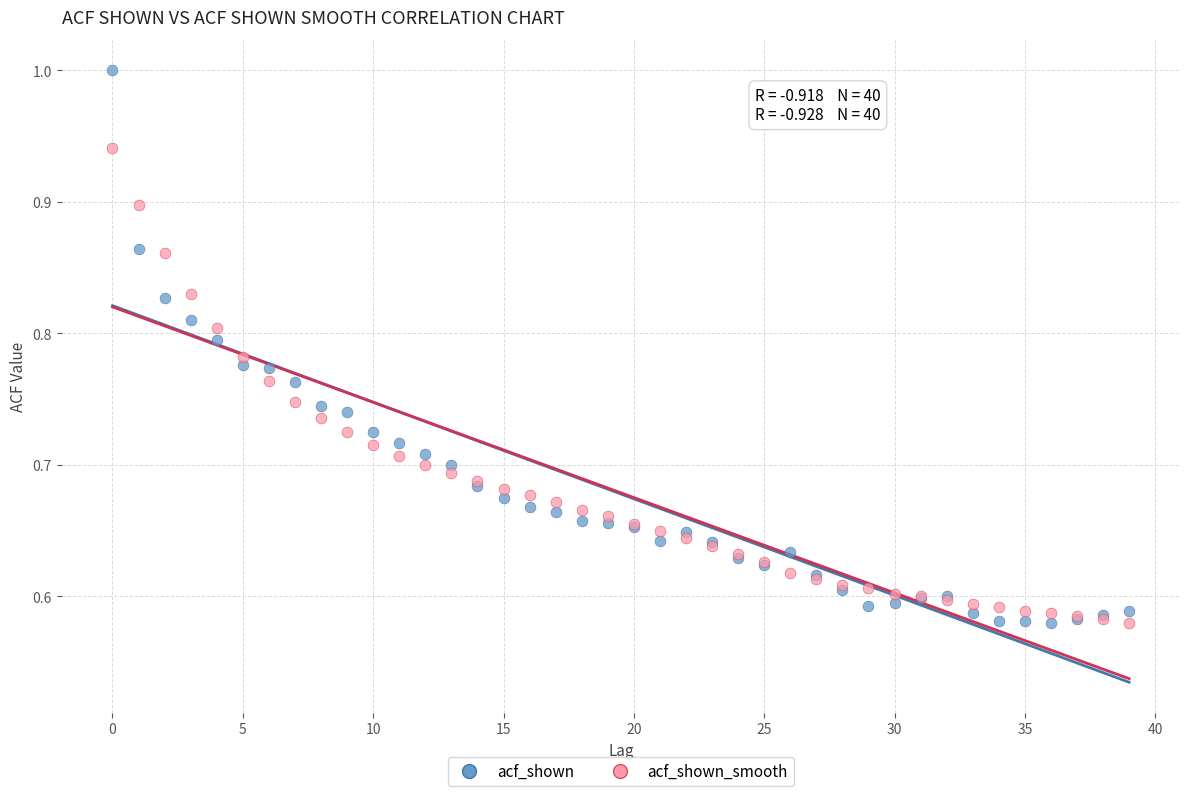

Which series reaches the maximum Y coordinate?

acf_shown